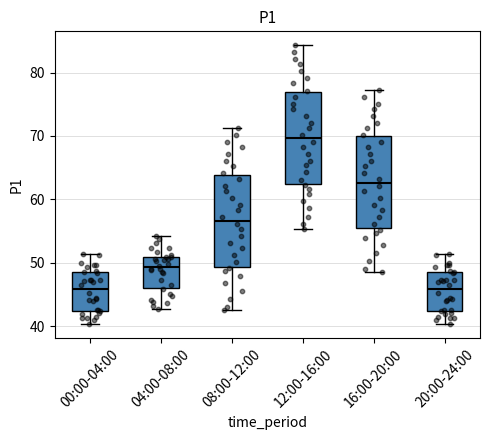

Reading left to right, transcribe this box plot: for each box, give where its median line is, the range the box spans, and where its two whiskers end, as read against the y-axis. The values are not printed on the chart, so give them approximately, as read against the axis.

00:00-04:00: median 46, box 42 to 49, whiskers 40 to 51
04:00-08:00: median 49, box 46 to 51, whiskers 43 to 54
08:00-12:00: median 57, box 49 to 64, whiskers 43 to 71
12:00-16:00: median 70, box 62 to 77, whiskers 55 to 84
16:00-20:00: median 63, box 55 to 70, whiskers 49 to 77
20:00-24:00: median 46, box 42 to 49, whiskers 40 to 51